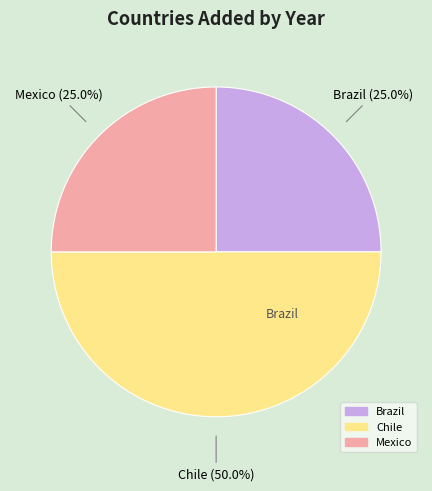

What portion of the pie excludes Mexico?

75.0%